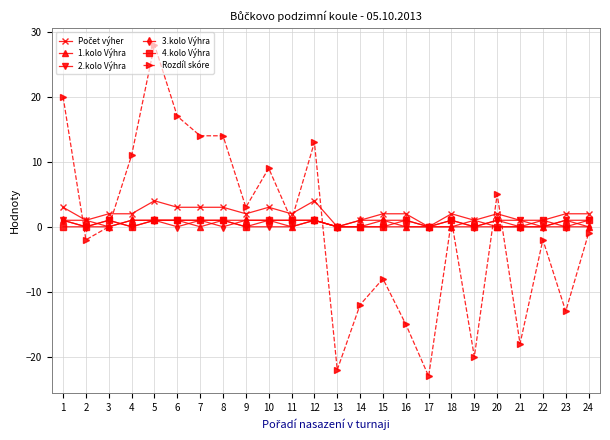

True or false: 4.kolo Výhra has a value of 1 at 7.

True